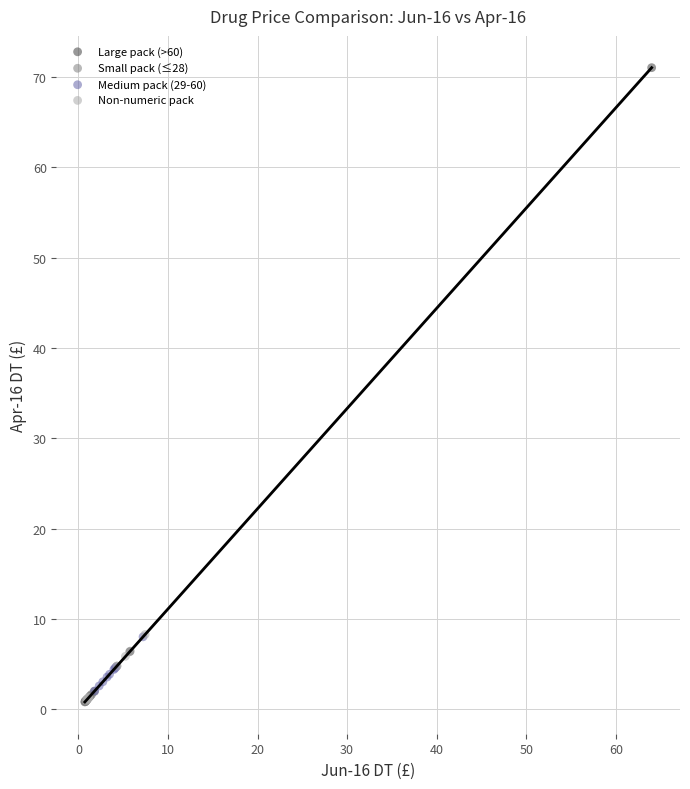

What are all the series names shown in the legend?

Large pack (>60), Small pack (≤28), Medium pack (29-60), Non-numeric pack